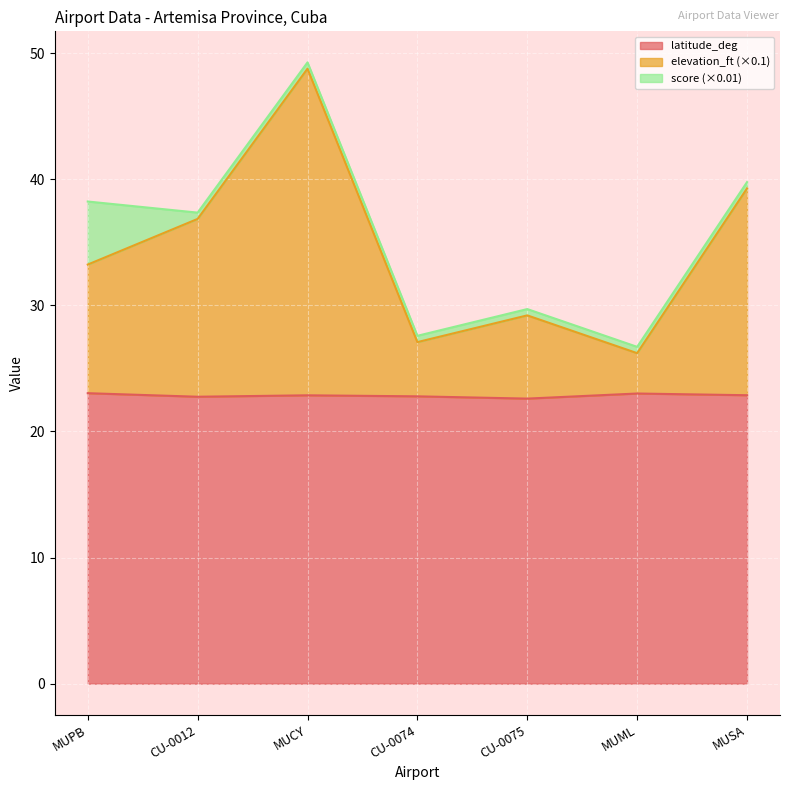

True or false: latitude_deg and elevation_ft intersect in this chart.

False